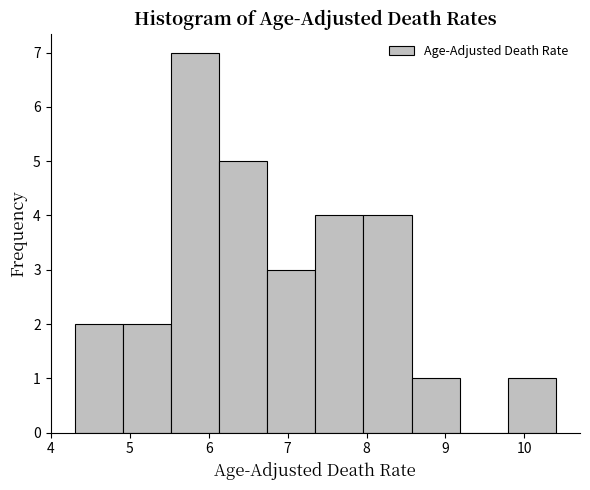

How tall is the bar that spans 9.79 to 10.40 on the x-axis? Neither the bar edges nor the heights are printed on the chart, so give them approximately, as read against the axes.

1